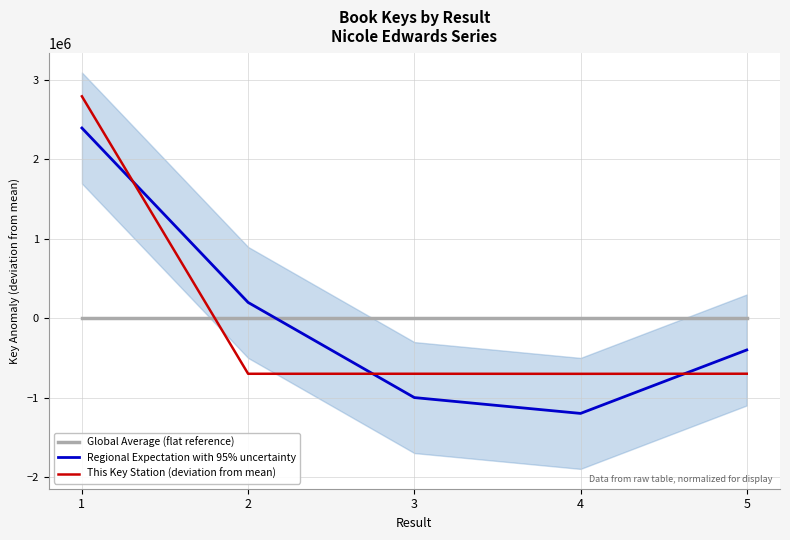

Is it true that This Key Station (deviation from mean) equals -437960.0 at 3?

False